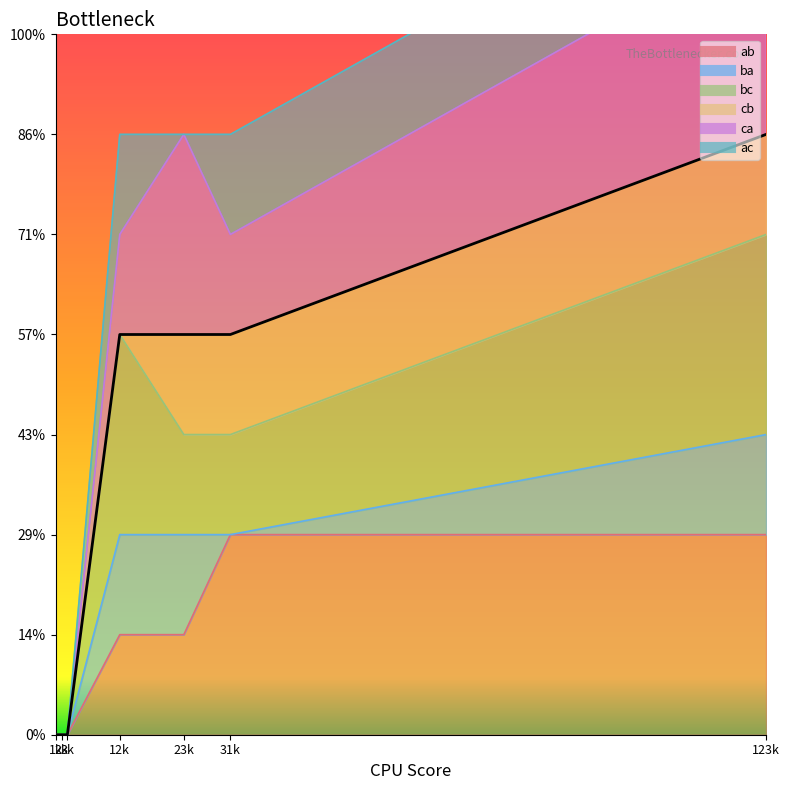

True or false: the data has more than 1 interior local peaks.

False